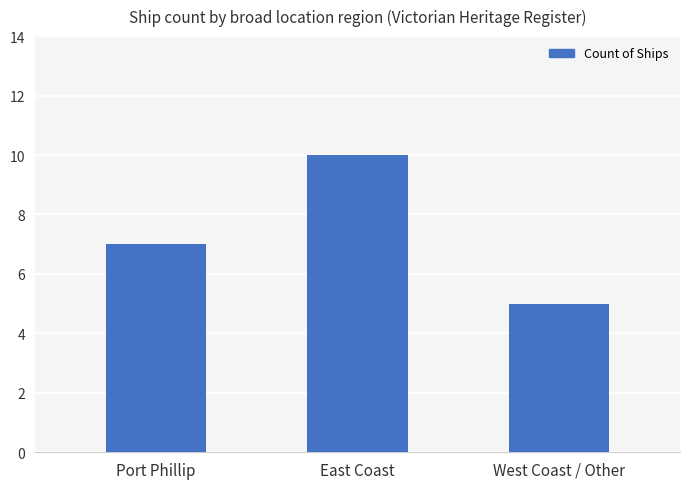

What is the label of the 2nd bar from the right?

East Coast